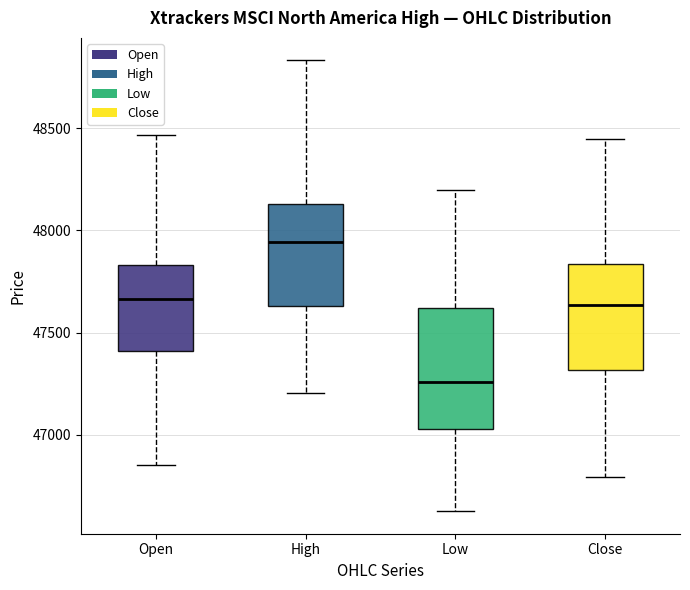

Which box's median line is the highest?

High